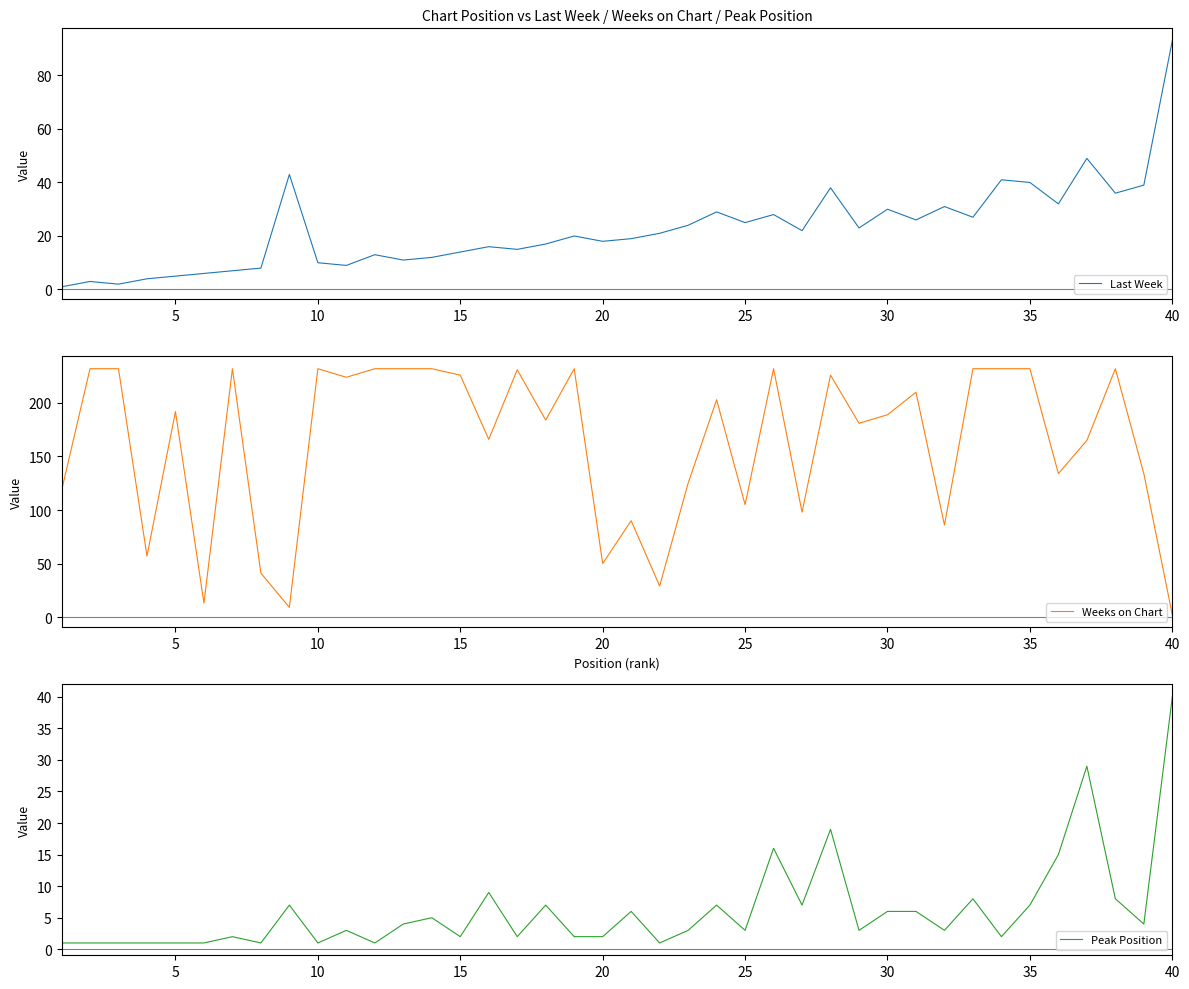

True or false: Last Week has a value of 51 at 30.

False